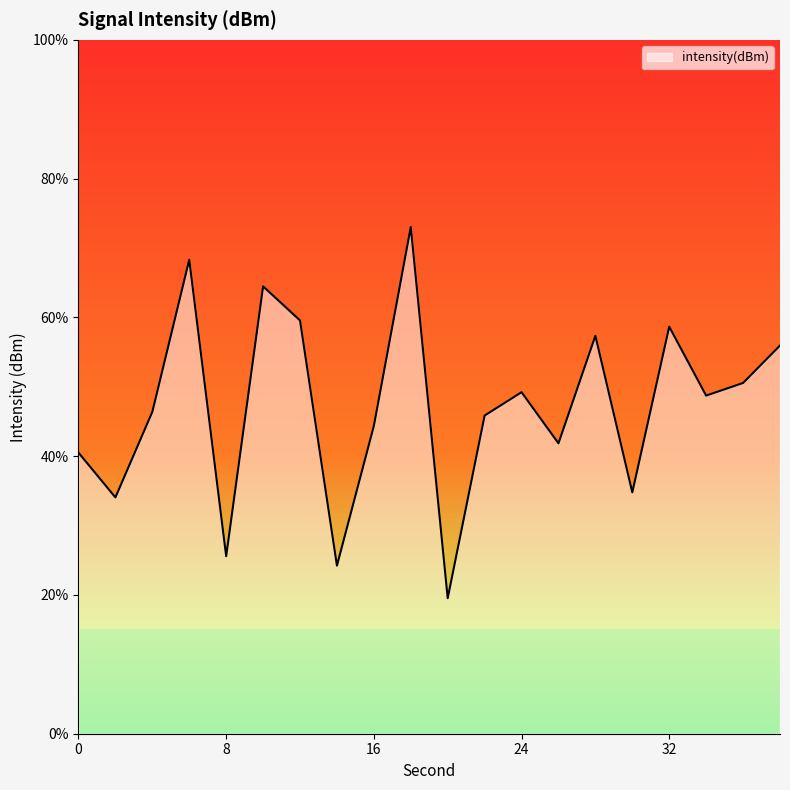

Reading right to left, what are all the values shown in this chart?

55.9	50.5	48.7	58.7	34.8	57.4	41.9	49.2	45.9	19.5	73.0	44.4	24.2	59.6	64.5	25.6	68.3	46.4	34.1	40.5